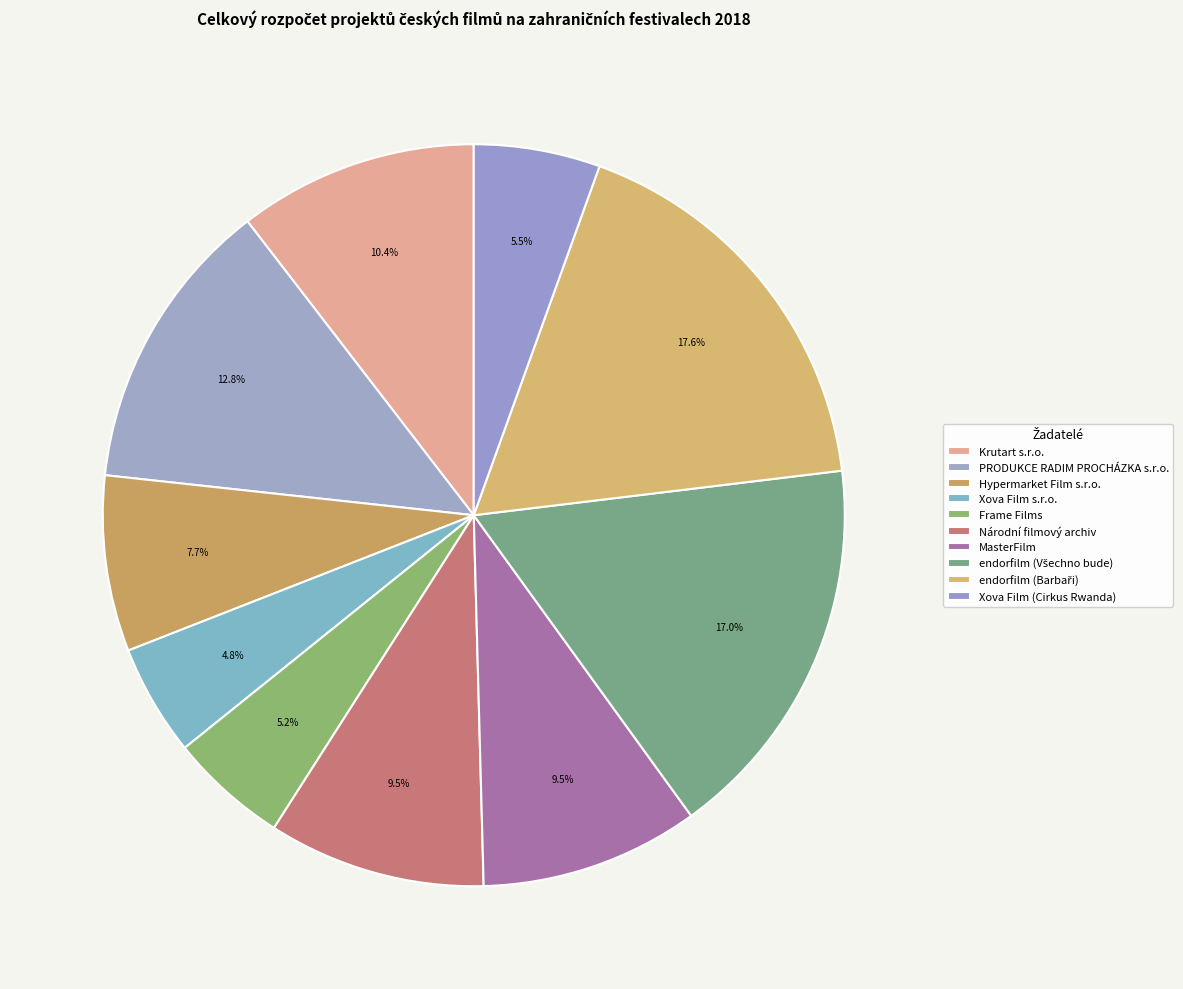

Rank the categories by value from highest to lowest.

endorfilm (Barbaři), endorfilm (Všechno bude), PRODUKCE RADIM PROCHÁZKA s.r.o., Krutart s.r.o., MasterFilm, Národní filmový archiv, Hypermarket Film s.r.o., Xova Film (Cirkus Rwanda), Frame Films, Xova Film s.r.o.